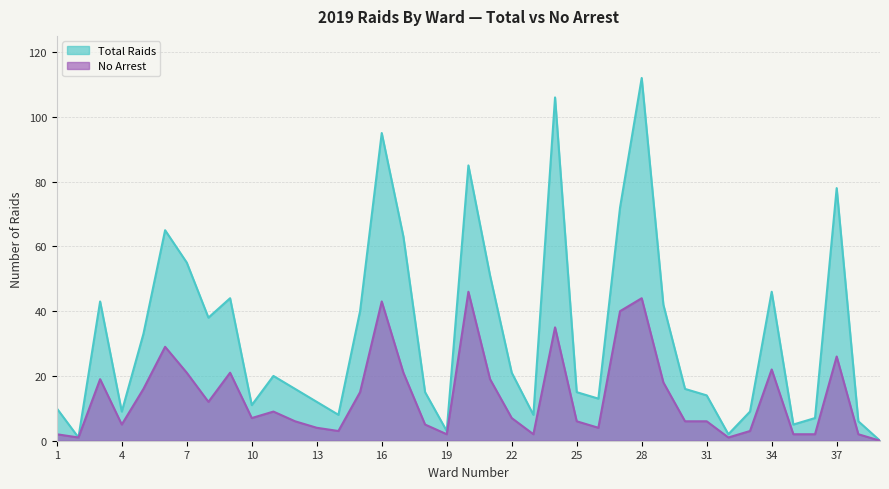

At which category does No Arrest reach its first local peak?

3